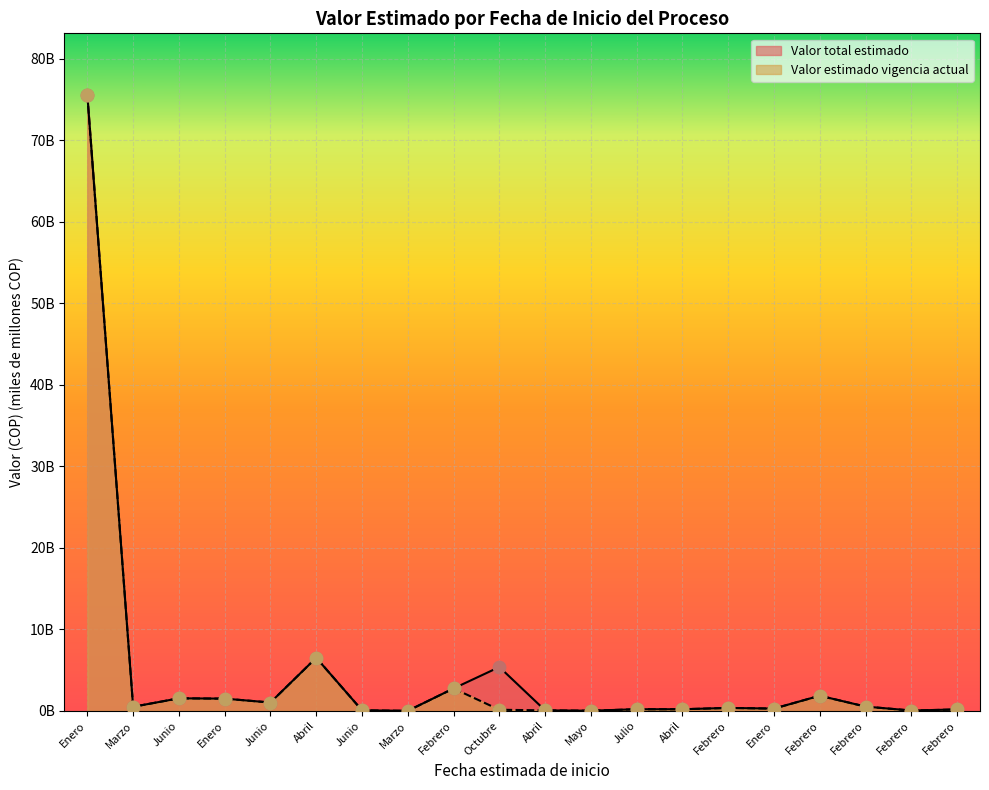

What are all the series names shown in the legend?

Valor total estimado, Valor estimado vigencia actual